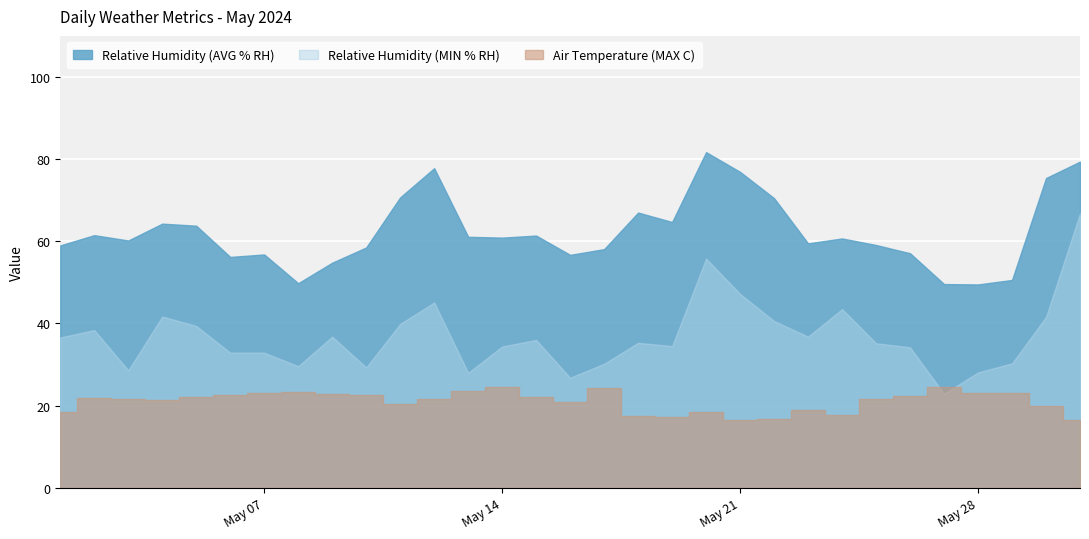

True or false: Relative Humidity (MIN % RH) has a value of 34.5 at 19/05/2024.

True